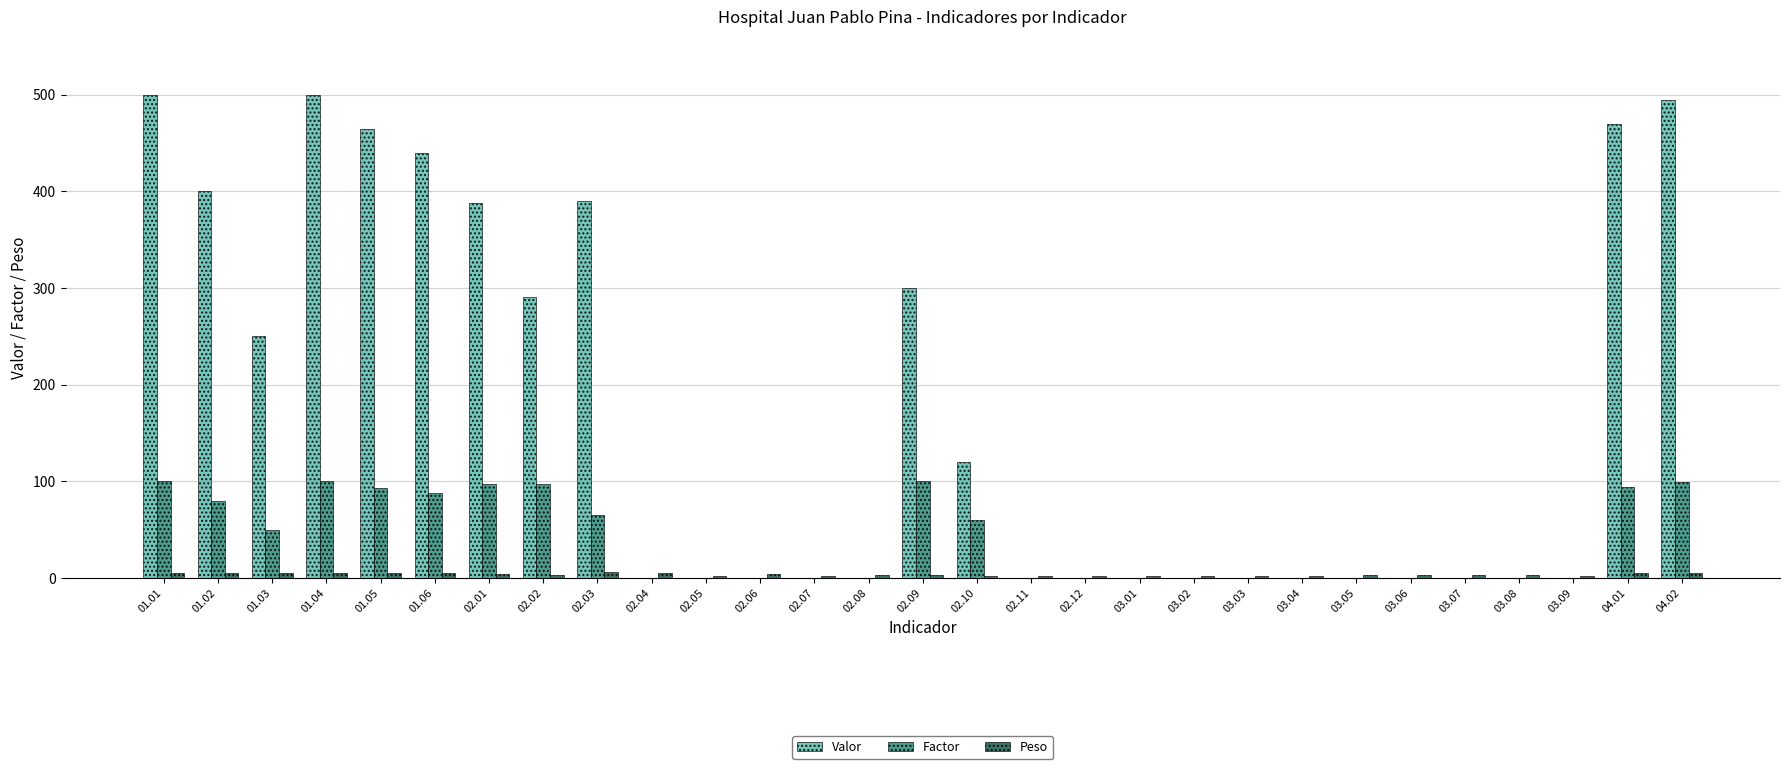

Read the Peso value at 02.09.

3